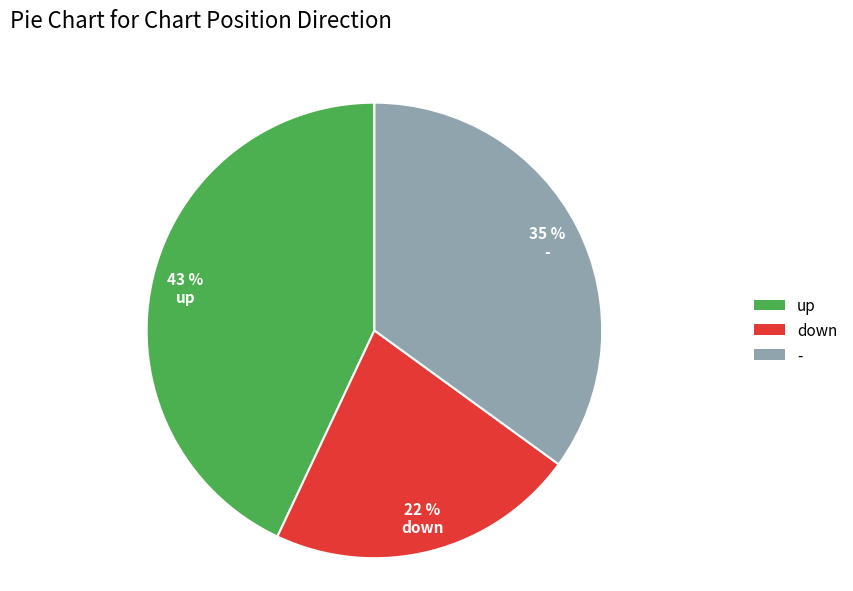

What is the largest slice in the pie chart?

up